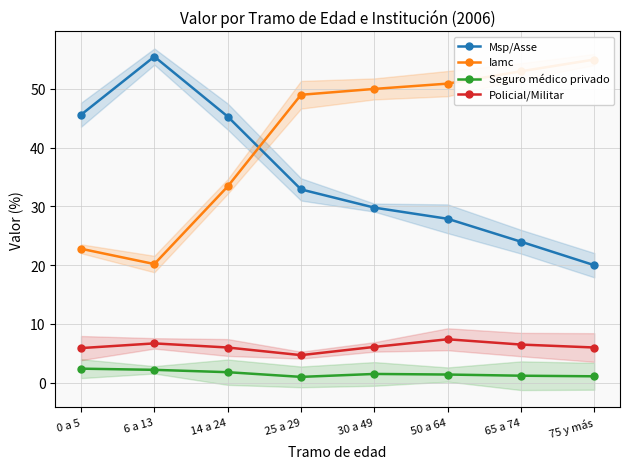

At which label does Policial/Militar reach its peak?

50 a 64